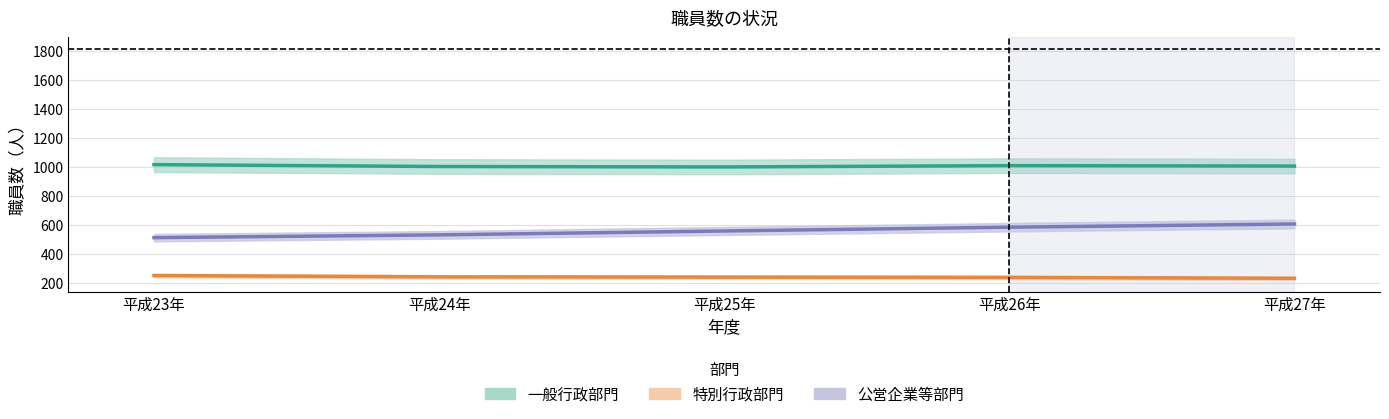

Is it true that 一般行政部門 equals 589 at 平成27年?

False